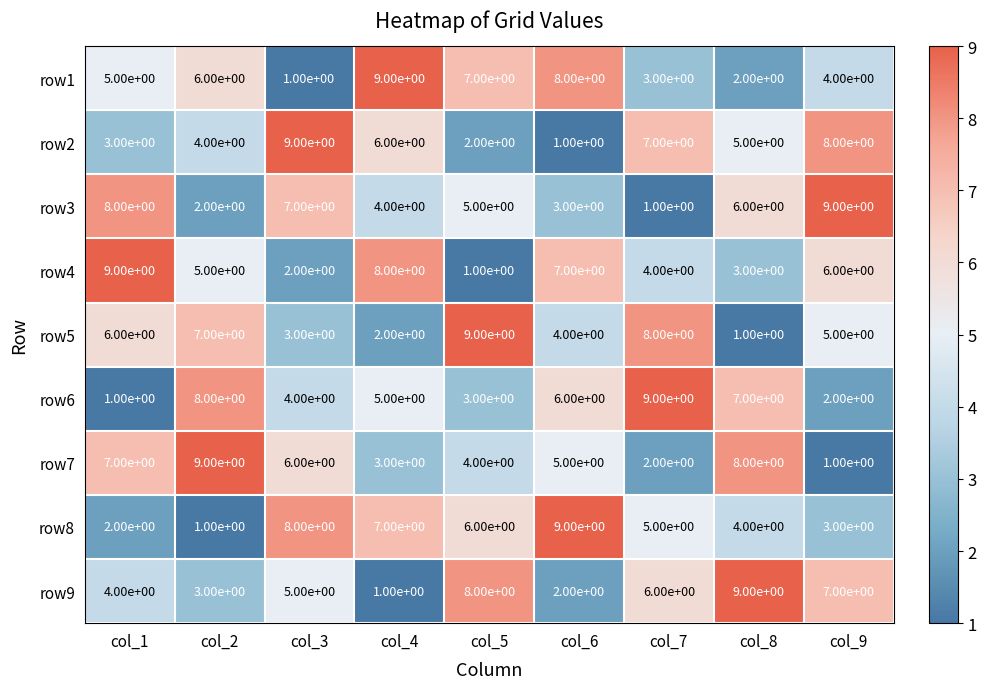

What is the sum of the row2 values at col_3 and col_5?

11